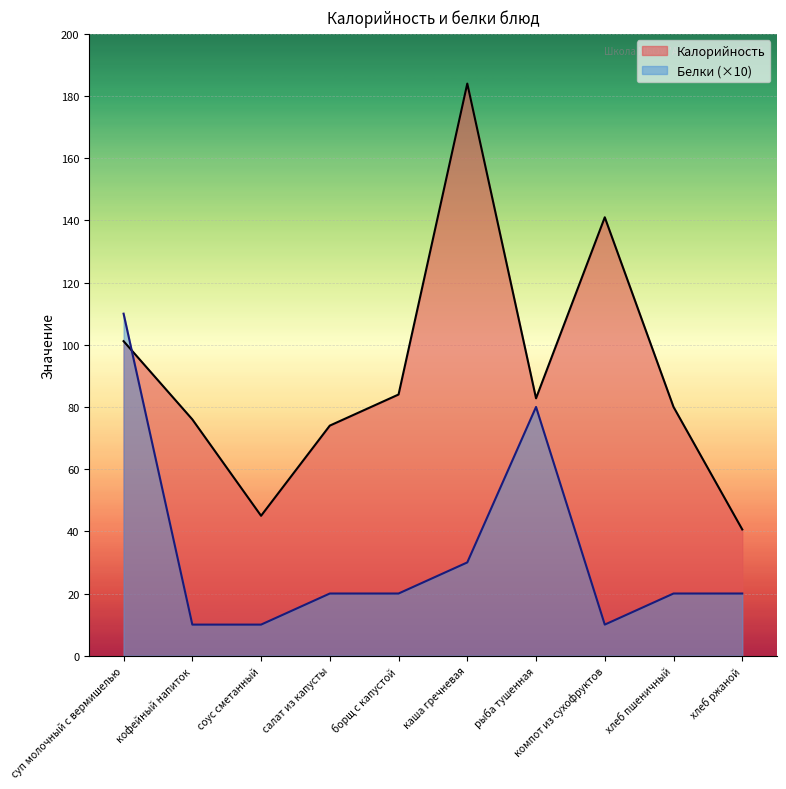

Where is the first local minimum for Белки?

компот из сухофруктов